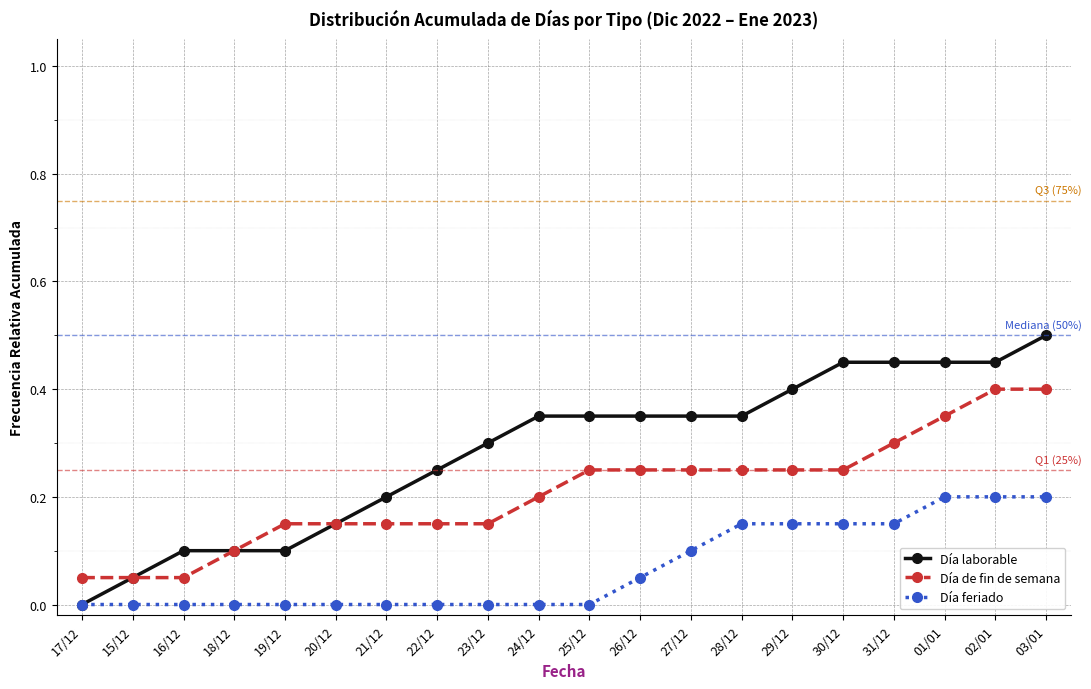

What is the total value across all series at 29/12?

0.8